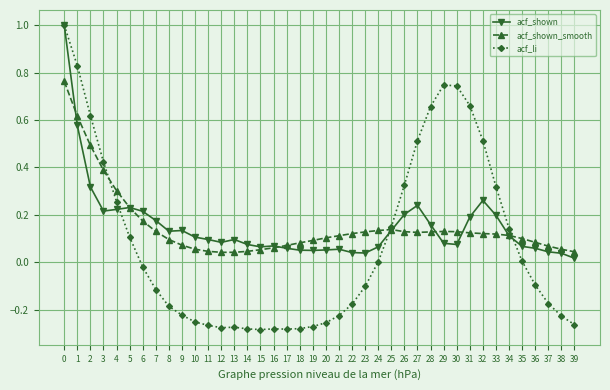

True or false: acf_li has more than 0 interior local peaks.

True